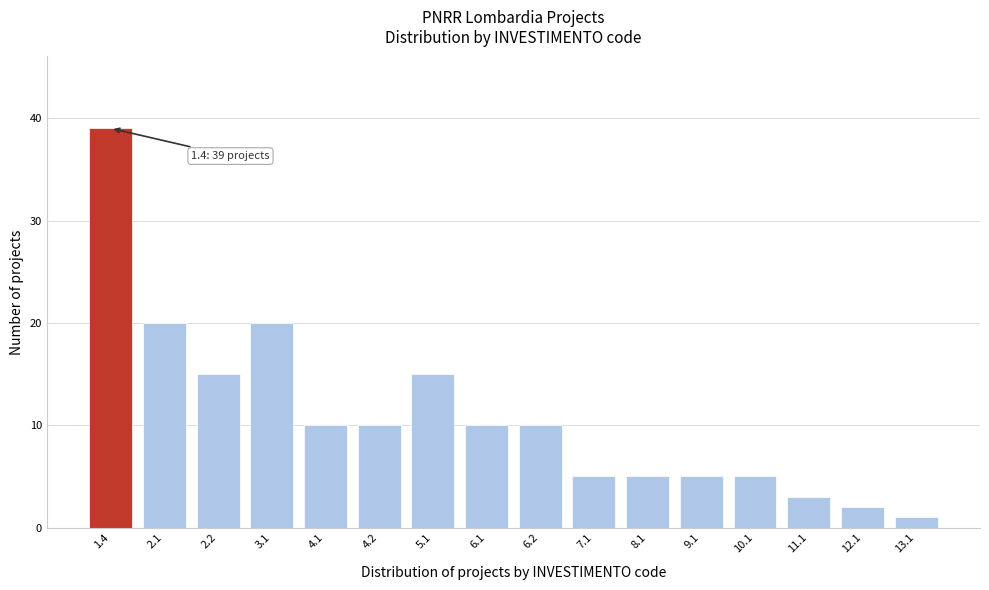

Reading left to right, transcribe all the data shown in this chart.

1.4=39	2.1=20	2.2=15	3.1=20	4.1=10	4.2=10	5.1=15	6.1=10	6.2=10	7.1=5	8.1=5	9.1=5	10.1=5	11.1=3	12.1=2	13.1=1